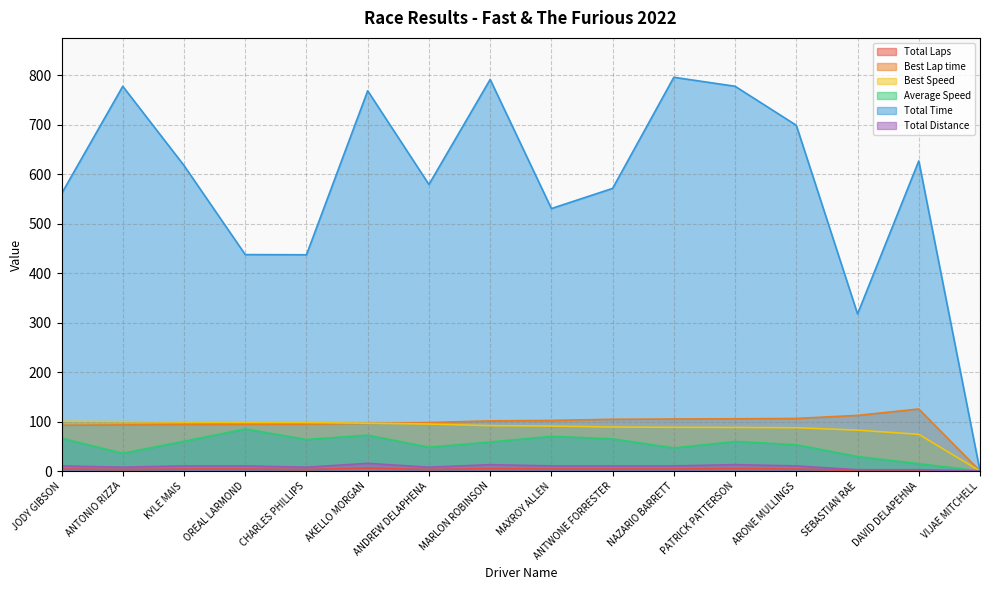

Reading left to right, list all the values displayed in this chart.

Total Laps: 10.3	7.7	10.3	10.3	7.7	15.5	7.7	12.9	10.3	10.3	10.3	12.9	10.3	2.6	2.6	0.0
Best Lap time: 92.5	93.2	93.9	94.4	94.8	96.2	97.8	101.3	102.2	104.5	105.1	105.5	106.2	112.4	125.3	0.0
Best Speed: 100.5	99.7	98.9	98.4	98.0	96.5	94.9	91.7	90.9	88.9	88.4	88.0	87.5	82.6	74.1	0.0
Average Speed: 66.3	35.8	60.2	85.0	63.8	72.5	48.1	58.7	70.1	65.1	46.7	59.7	53.2	29.3	14.8	0.0
Total Time: 560.3	777.3	617.3	437.3	436.9	768.3	579.0	791.1	530.3	571.0	795.6	777.4	698.5	317.4	626.5	0.0
Total Distance: 4.0	3.0	4.0	4.0	3.0	6.0	3.0	5.0	4.0	4.0	4.0	5.0	4.0	1.0	1.0	0.0